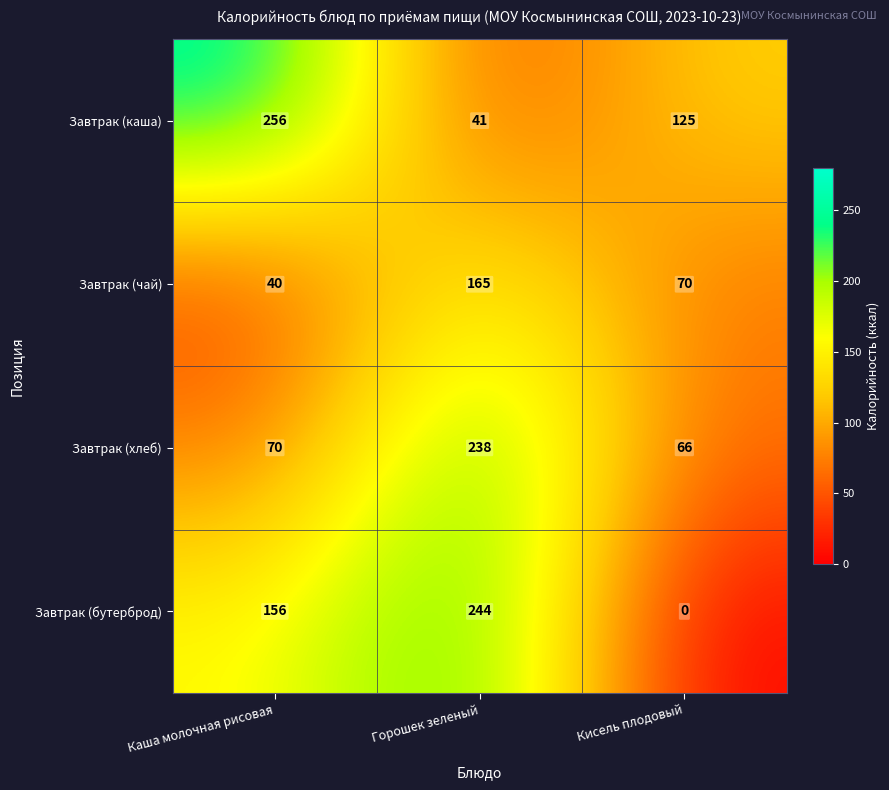

True or false: Завтрак (чай) has a value of 40 at Каша молочная рисовая.

True